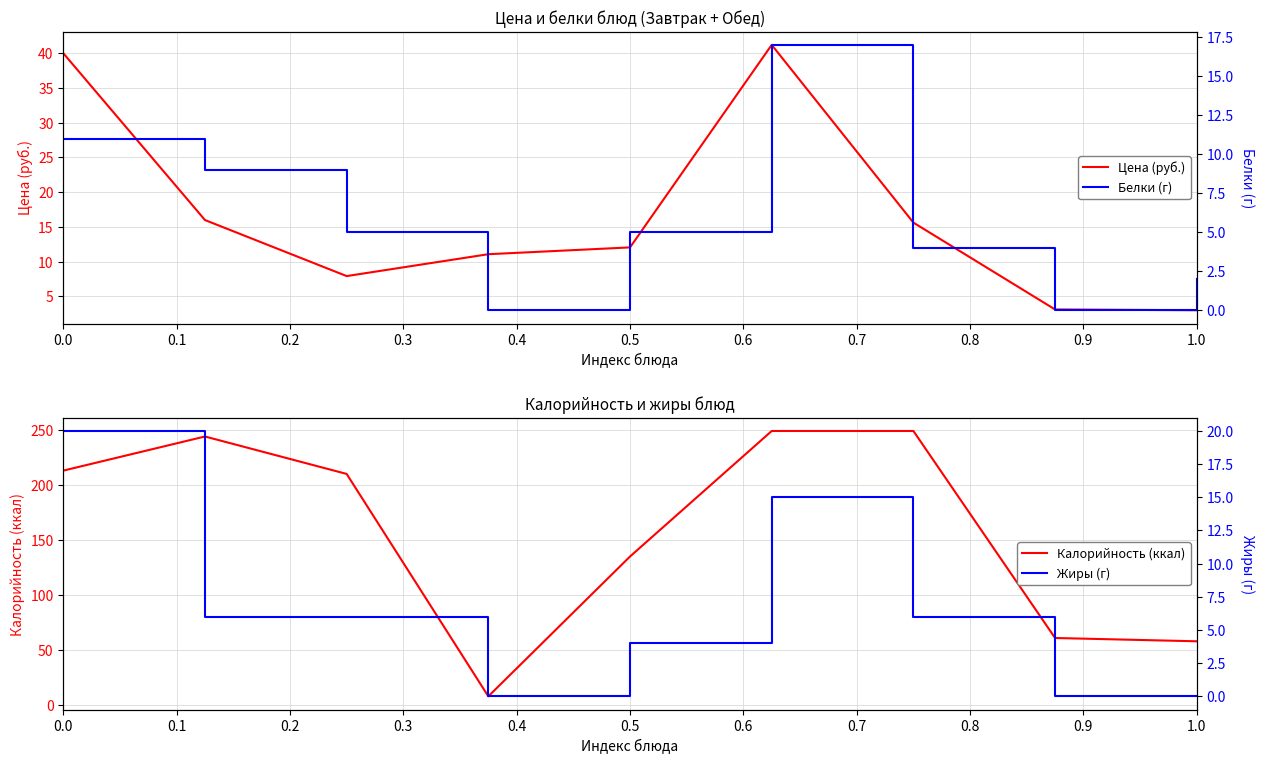

True or false: Жиры (г) and Цена (руб.) intersect in this chart.

False